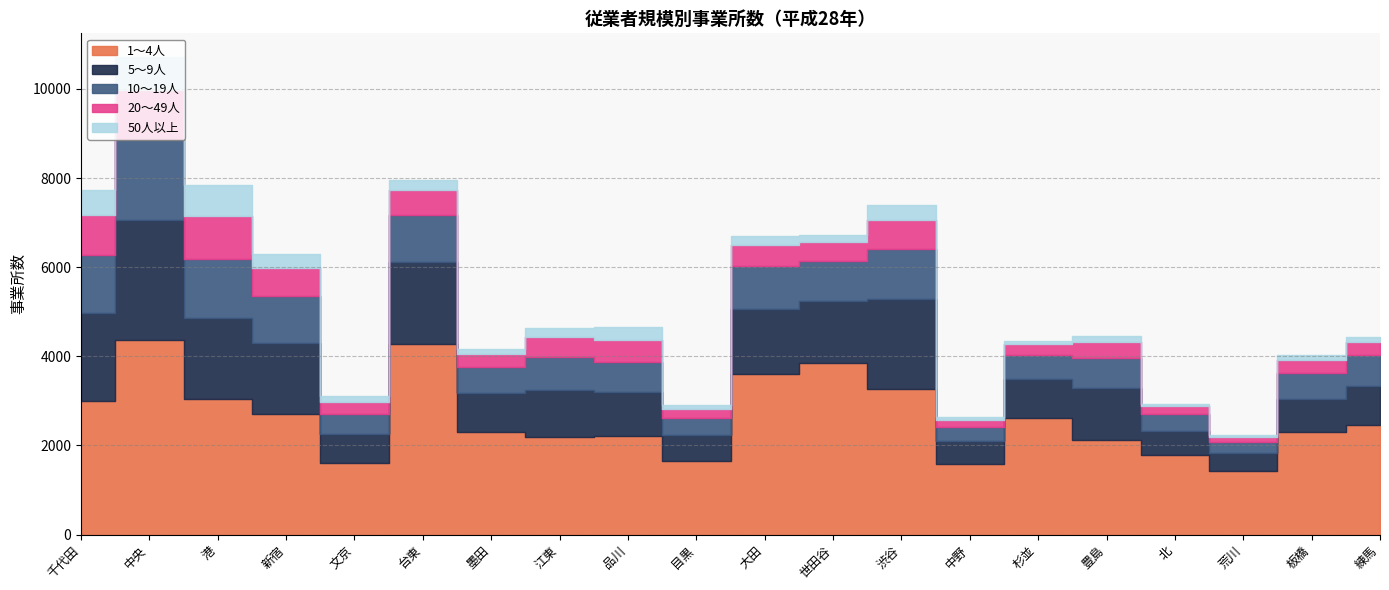

What is the sum of all 20～49人 values?

9095